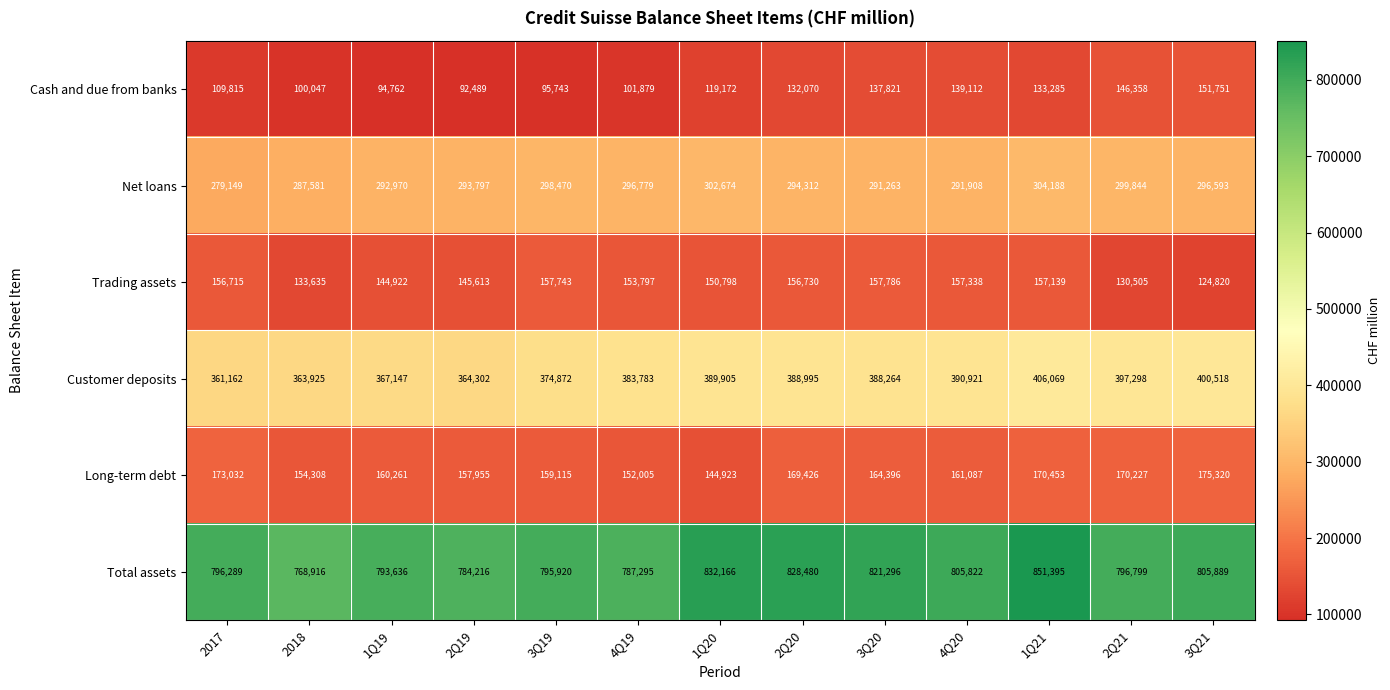

What is the difference between the highest and lowest values at 3Q19?

700177